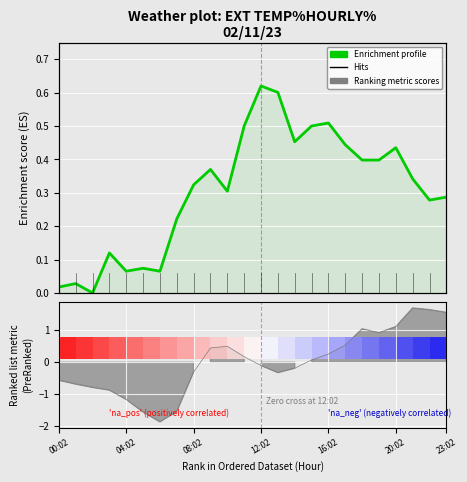

Count the number of values greater than 0.

23